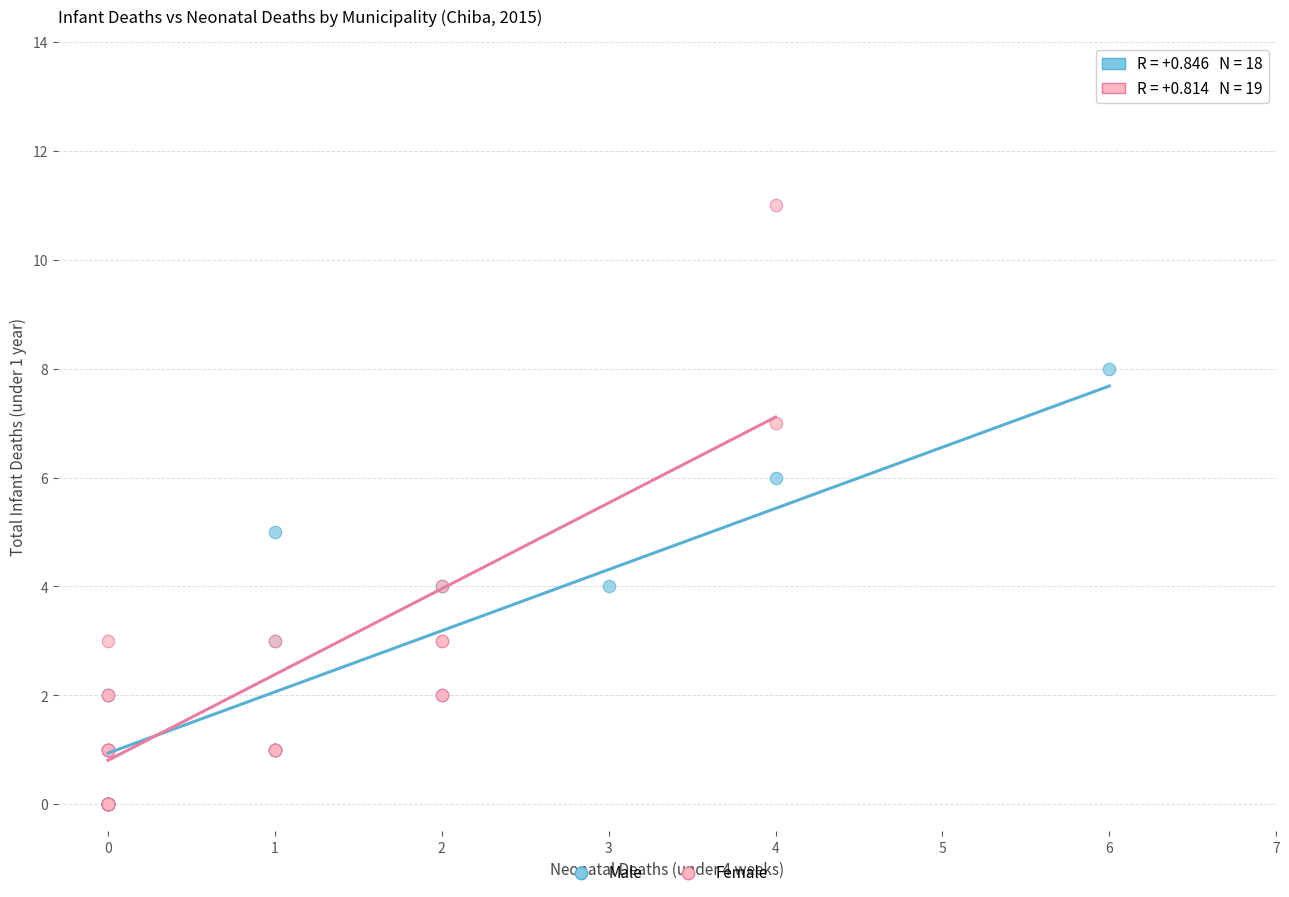

What are all the series names shown in the legend?

Male, Female